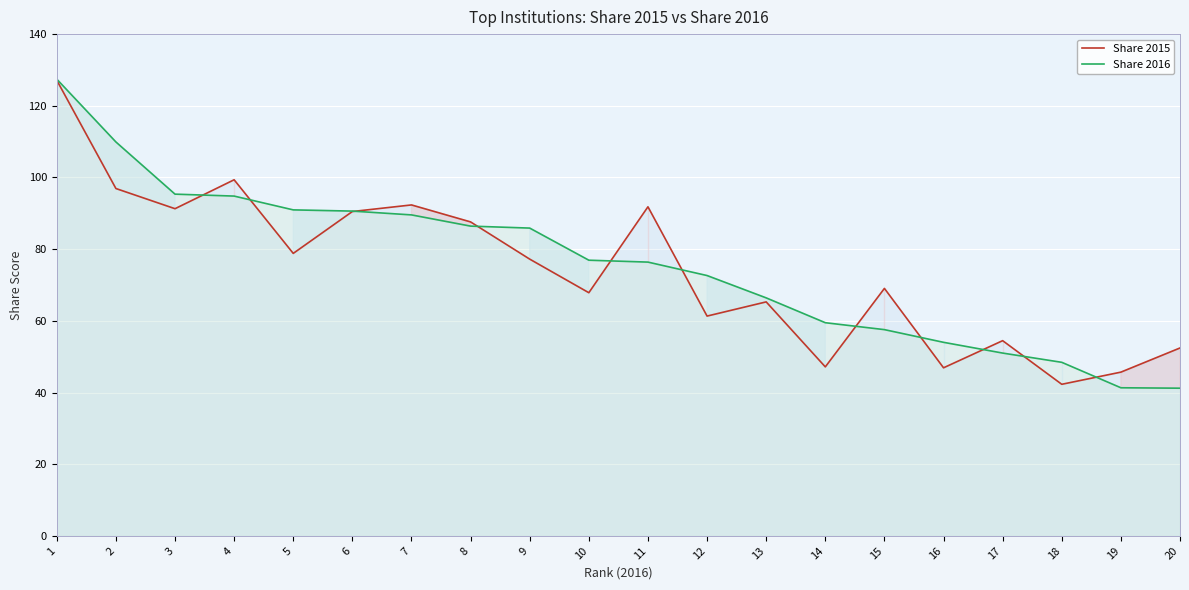

Where does the Share 2015 series first go above 77?

1